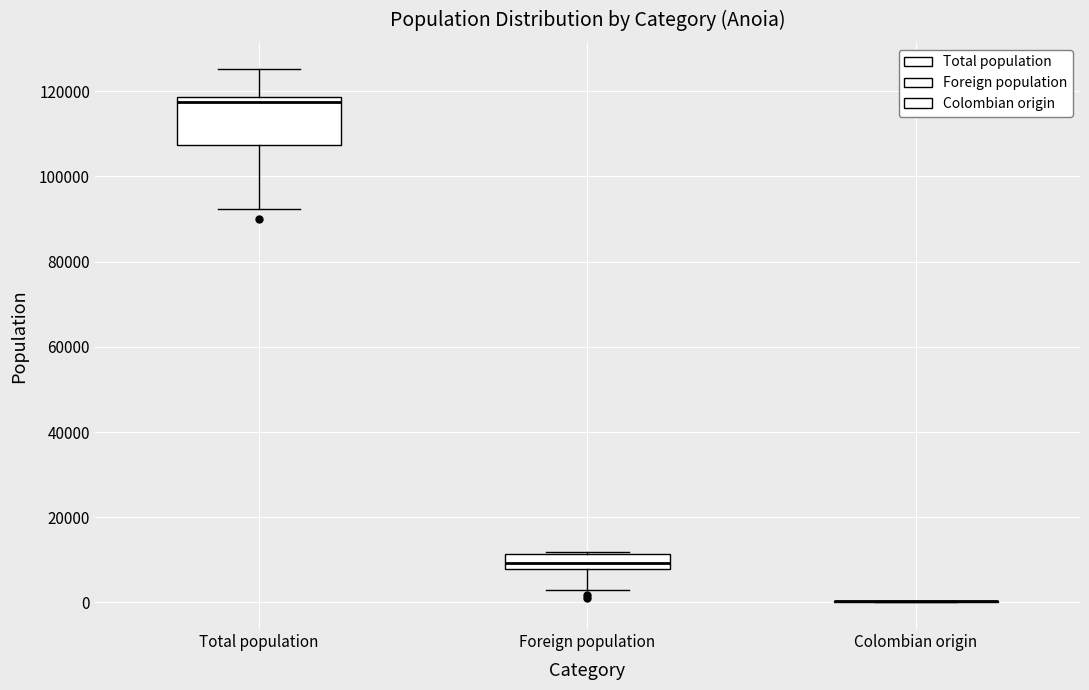

Reading left to right, read every box against the y-axis: the position of its median line, the range the box covers, and the ends of its whiskers. The values are not printed on the chart, so give them approximately, as read against the axis.

Total population: median 118000 (just below the box's upper edge), box 108000 to 118000, whiskers 92000 to 126000
Foreign population: median 10000, box 8000 to 12000, whiskers 2000 to 12000
Colombian origin: box collapsed to a line at 0, whiskers 0 to 0